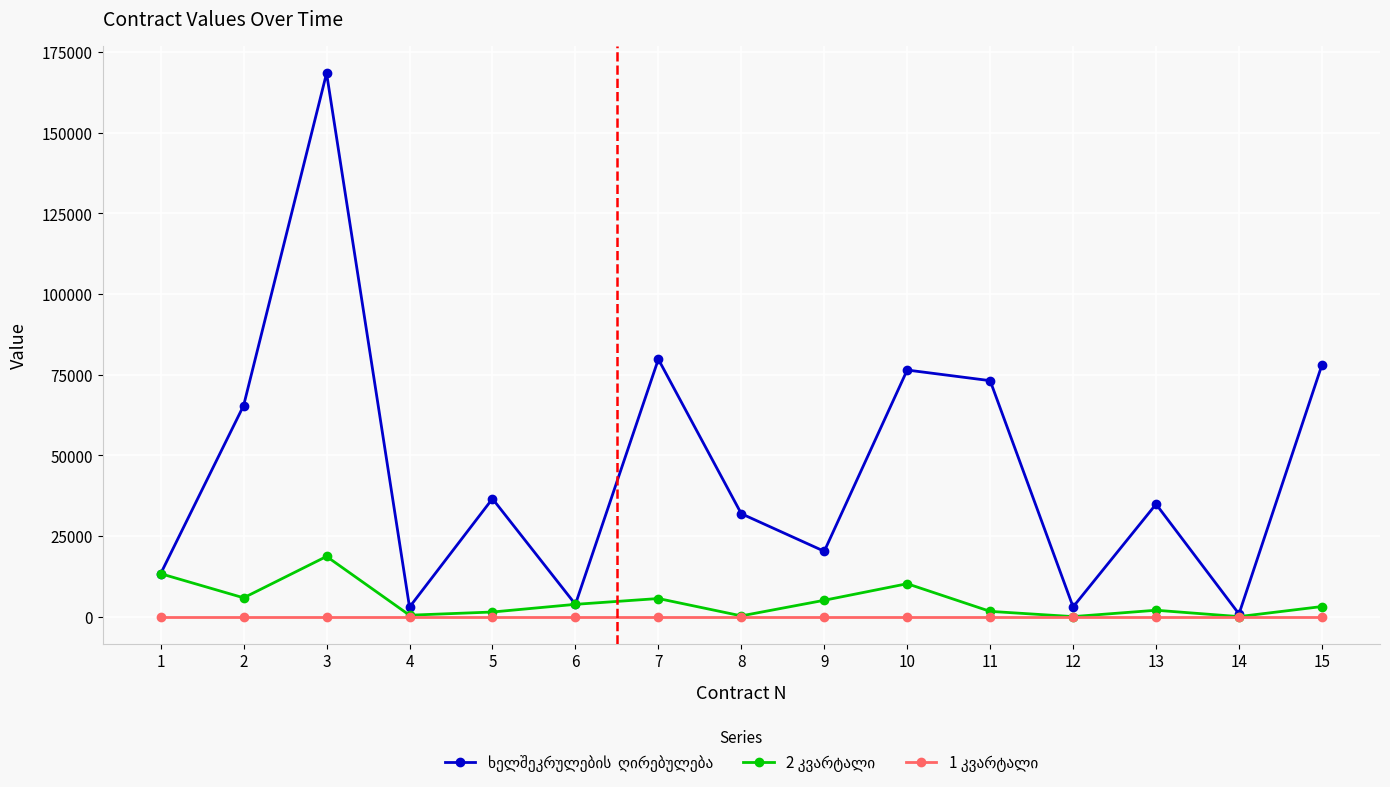

At which category is the sum across all series the highest?

3